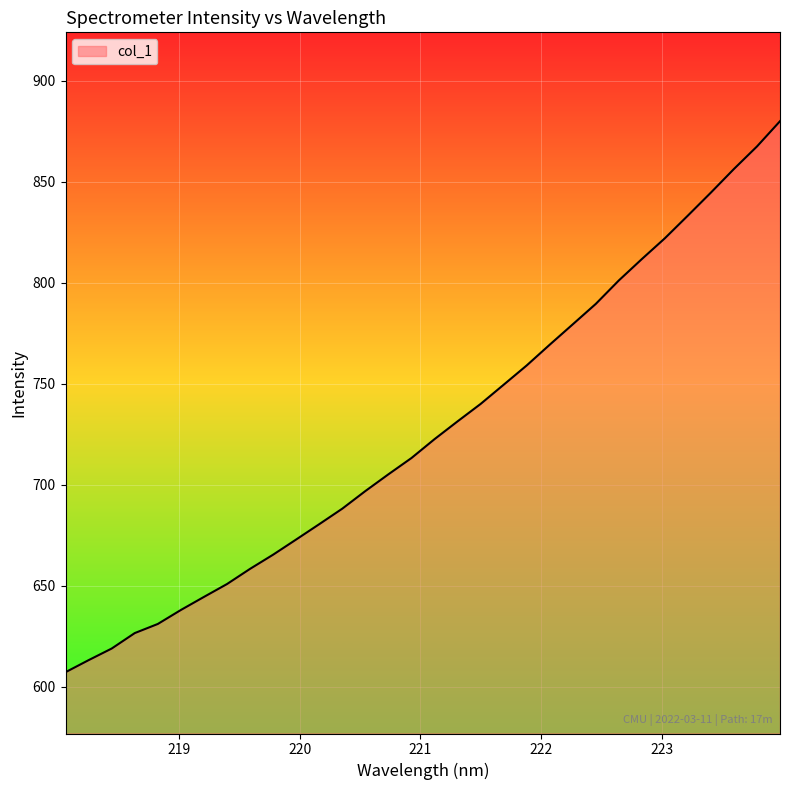

Reading left to right, what are all the values shown in this chart?

607.2	613.2	618.9	626.6	631.1	638.0	644.5	650.9	658.4	665.4	672.9	680.5	688.2	696.9	705.2	713.3	722.6	731.4	740.1	749.6	759.1	769.4	779.5	789.6	801.2	811.8	822.1	833.4	844.7	856.4	867.6	880.1